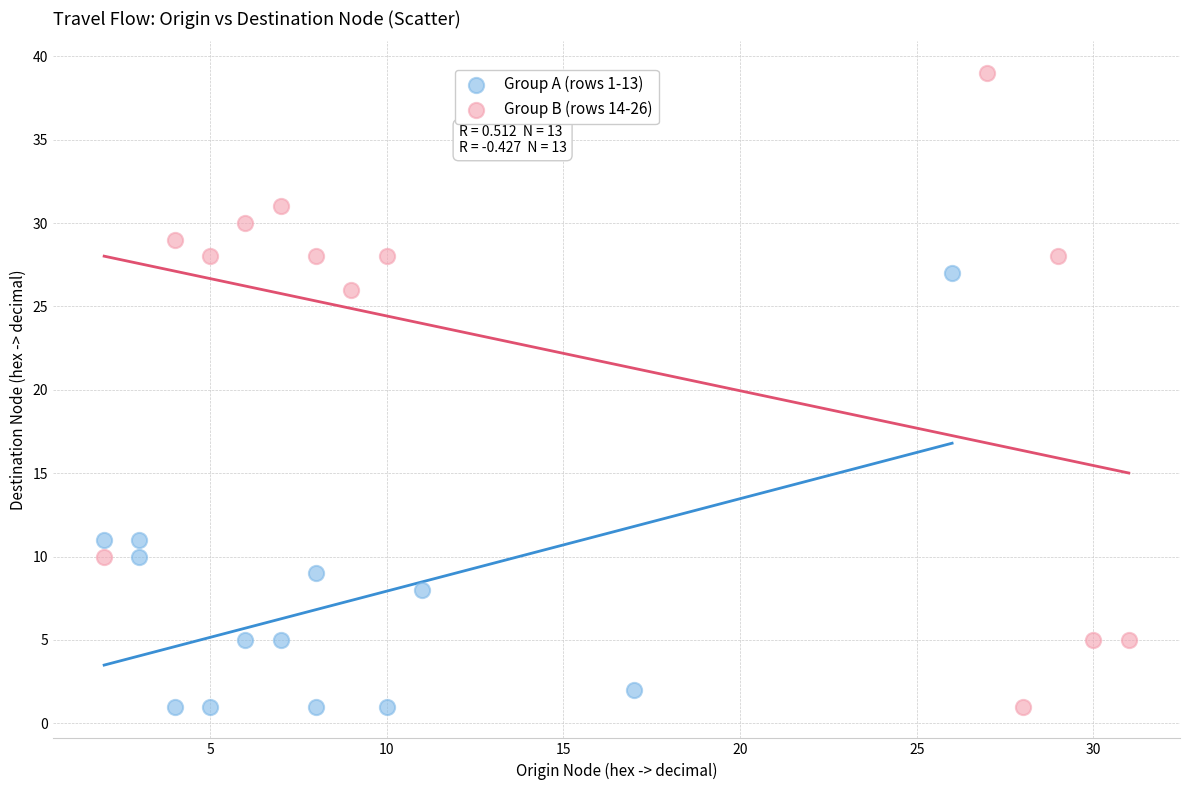

Which series has the largest Y range (max minus min)?

Group B (rows 14-26)